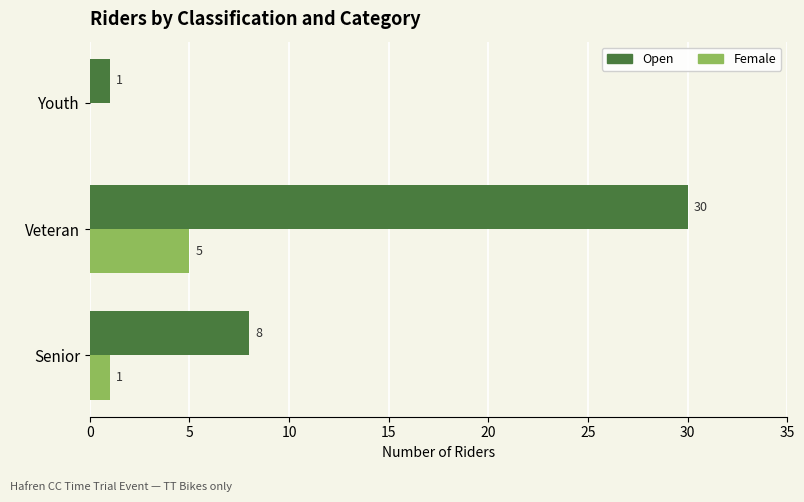

Where is Open nearest to the value 15?

Senior